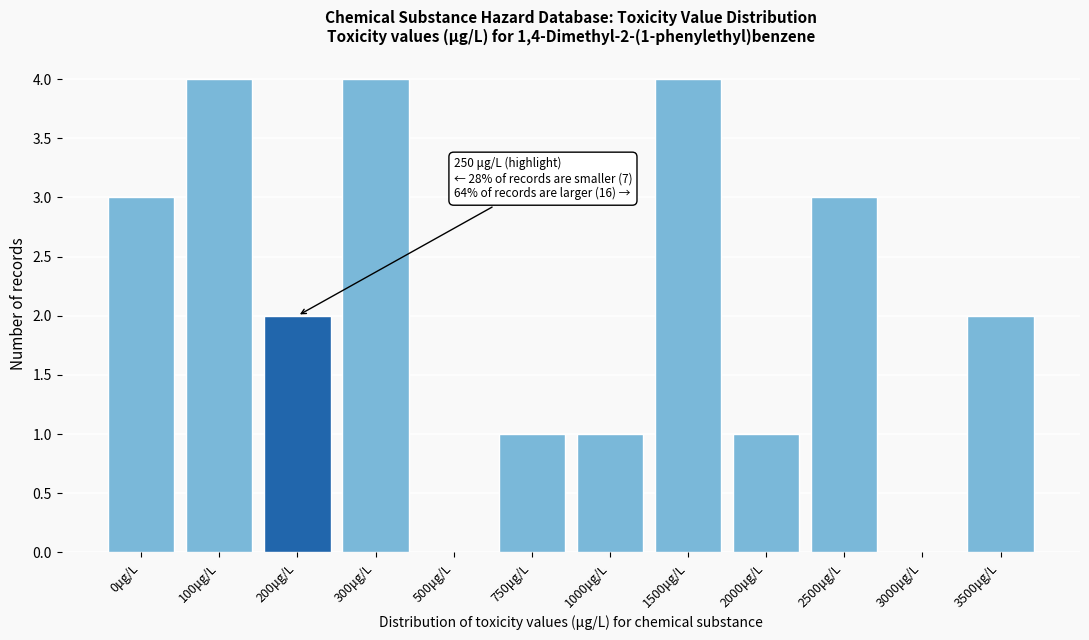

Reading right to left, extract all data points from this chart.

3500μg/L=2	3000μg/L=0	2500μg/L=3	2000μg/L=1	1500μg/L=4	1000μg/L=1	750μg/L=1	500μg/L=0	300μg/L=4	200μg/L=2	100μg/L=4	0μg/L=3